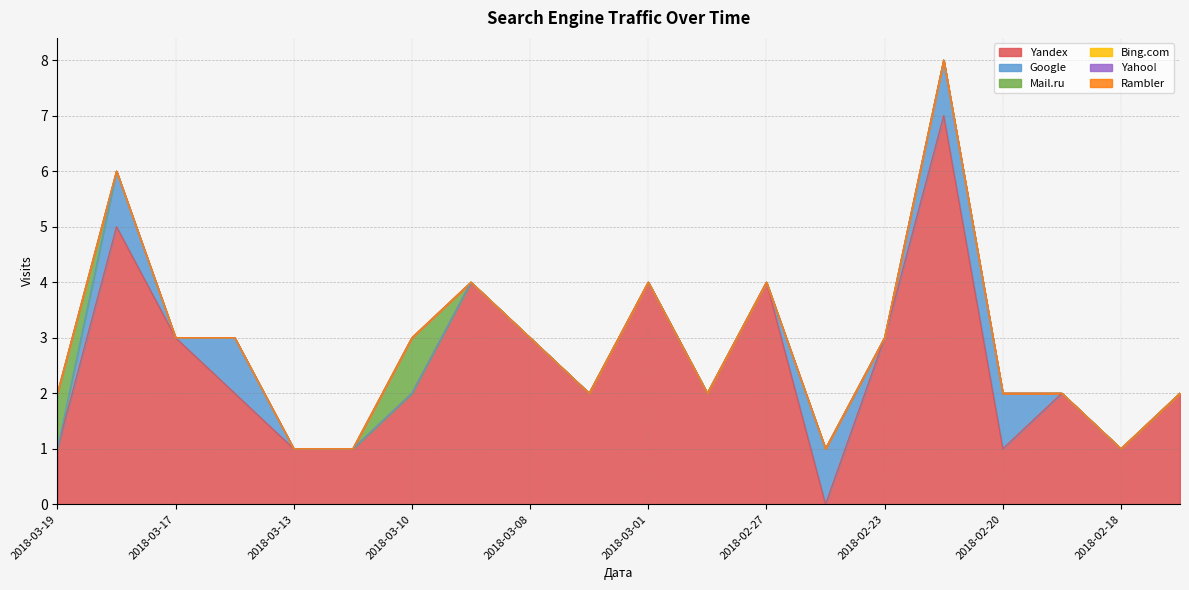

What is the value of the Google point at the 16th from the left?

1